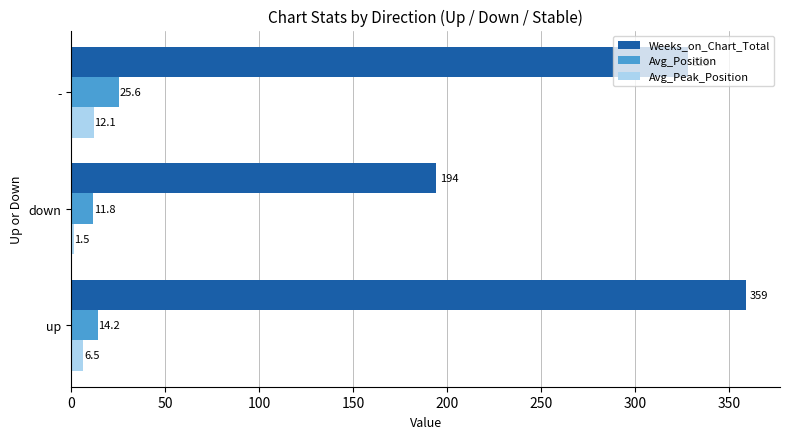

What is the smallest value displayed?

1.5